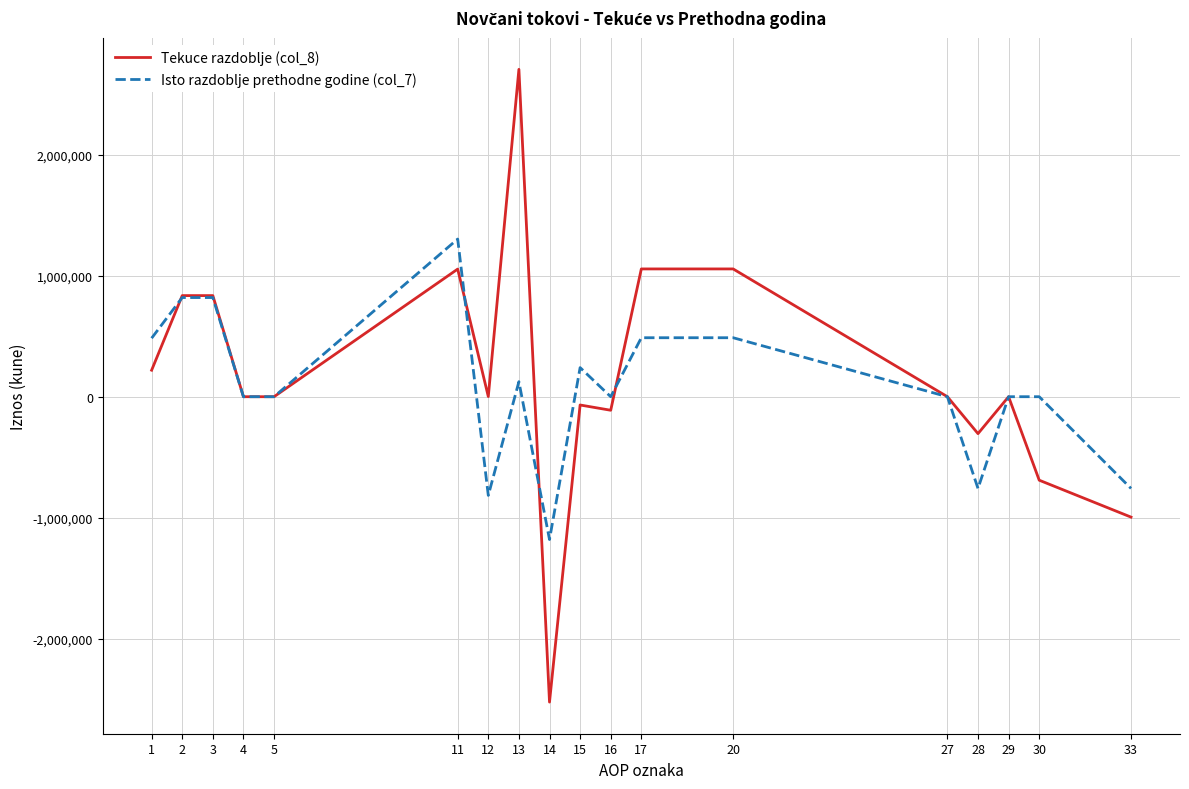

What is the total value across all series at 28?

-1063346